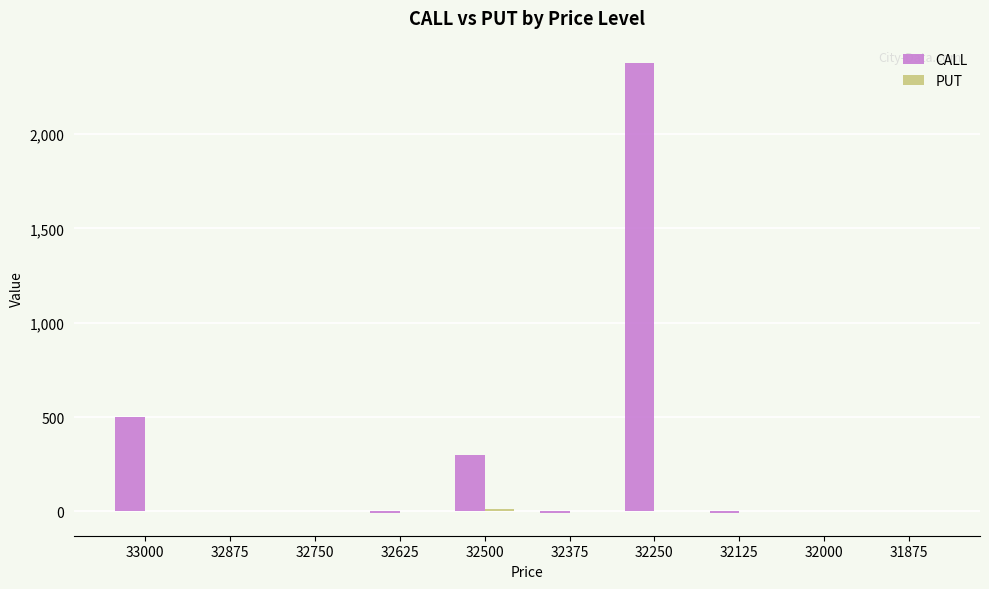

Which category has the highest value in the CALL series?

32250